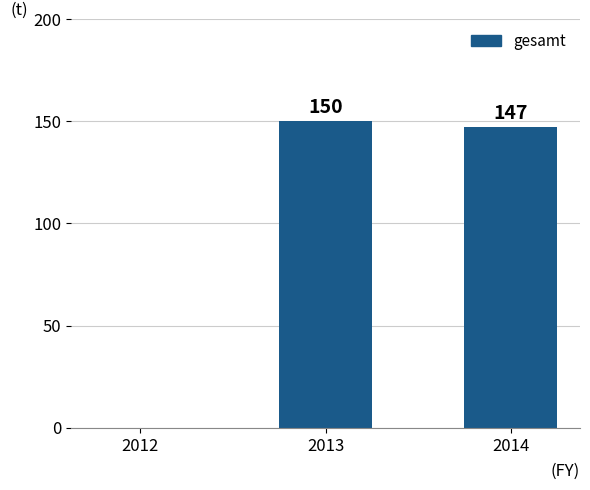

The value at 2013 is 198. True or false?

False